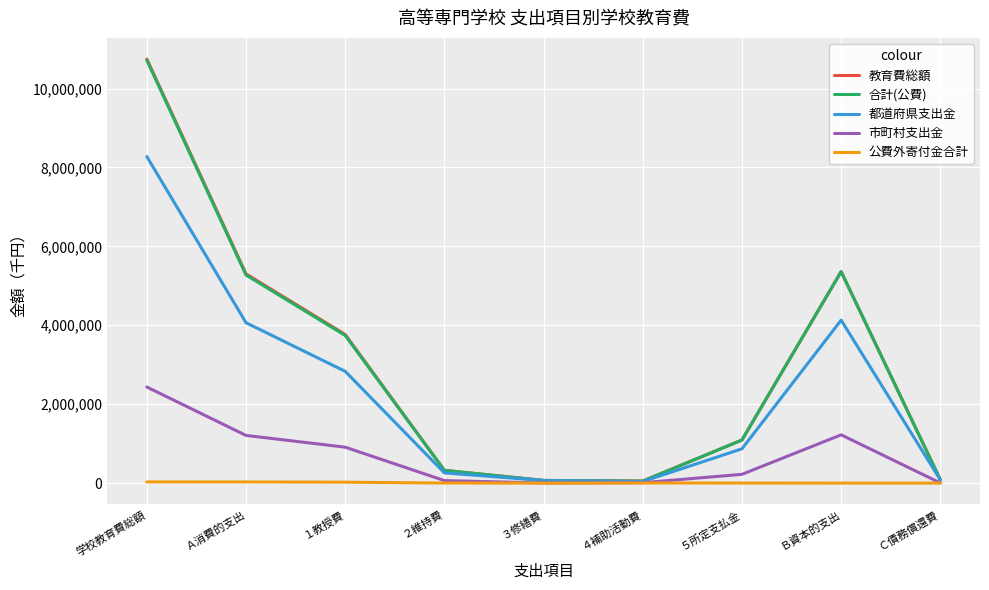

True or false: 教育費総額 has a value of 2776498 at Ａ消費的支出.

False